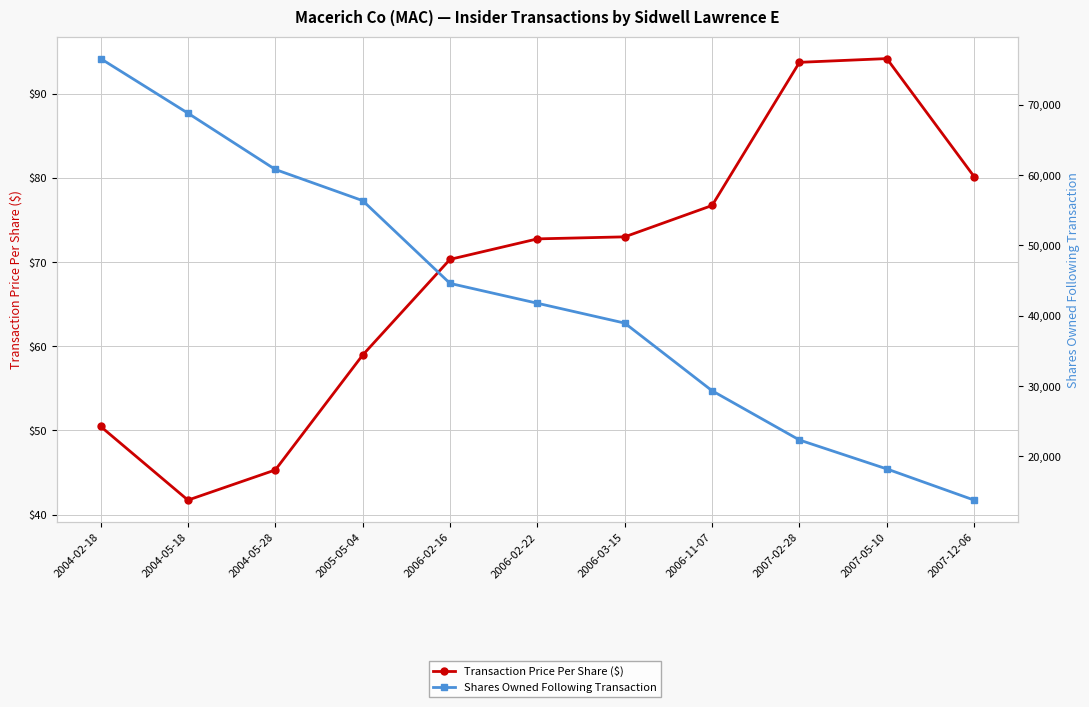

What is the sum of all Transaction Price Per Share ($) values?

757.3